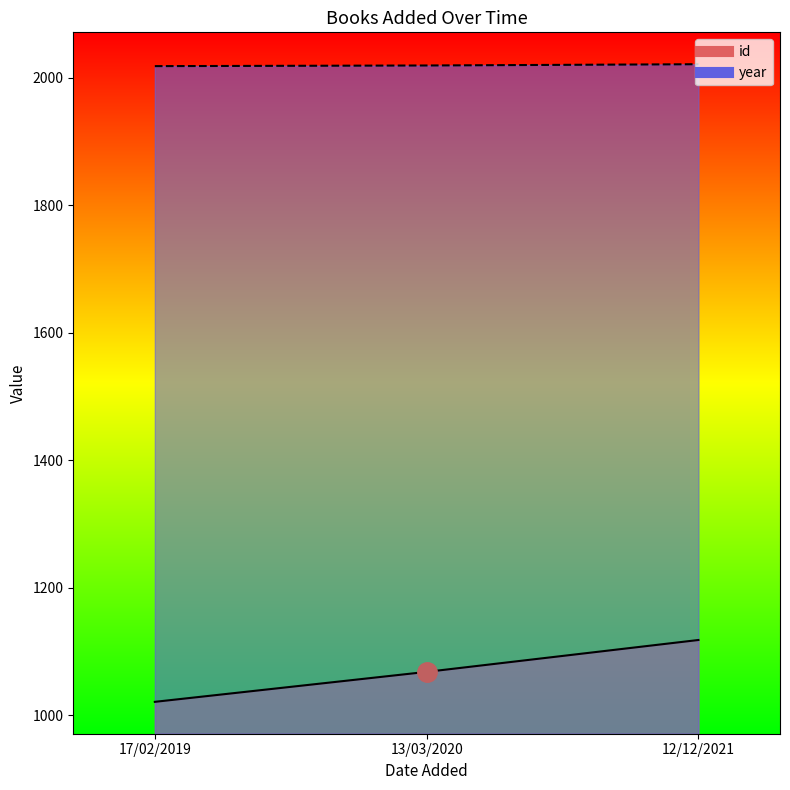

Rank the categories by year value from highest to lowest.

12/12/2021, 13/03/2020, 17/02/2019